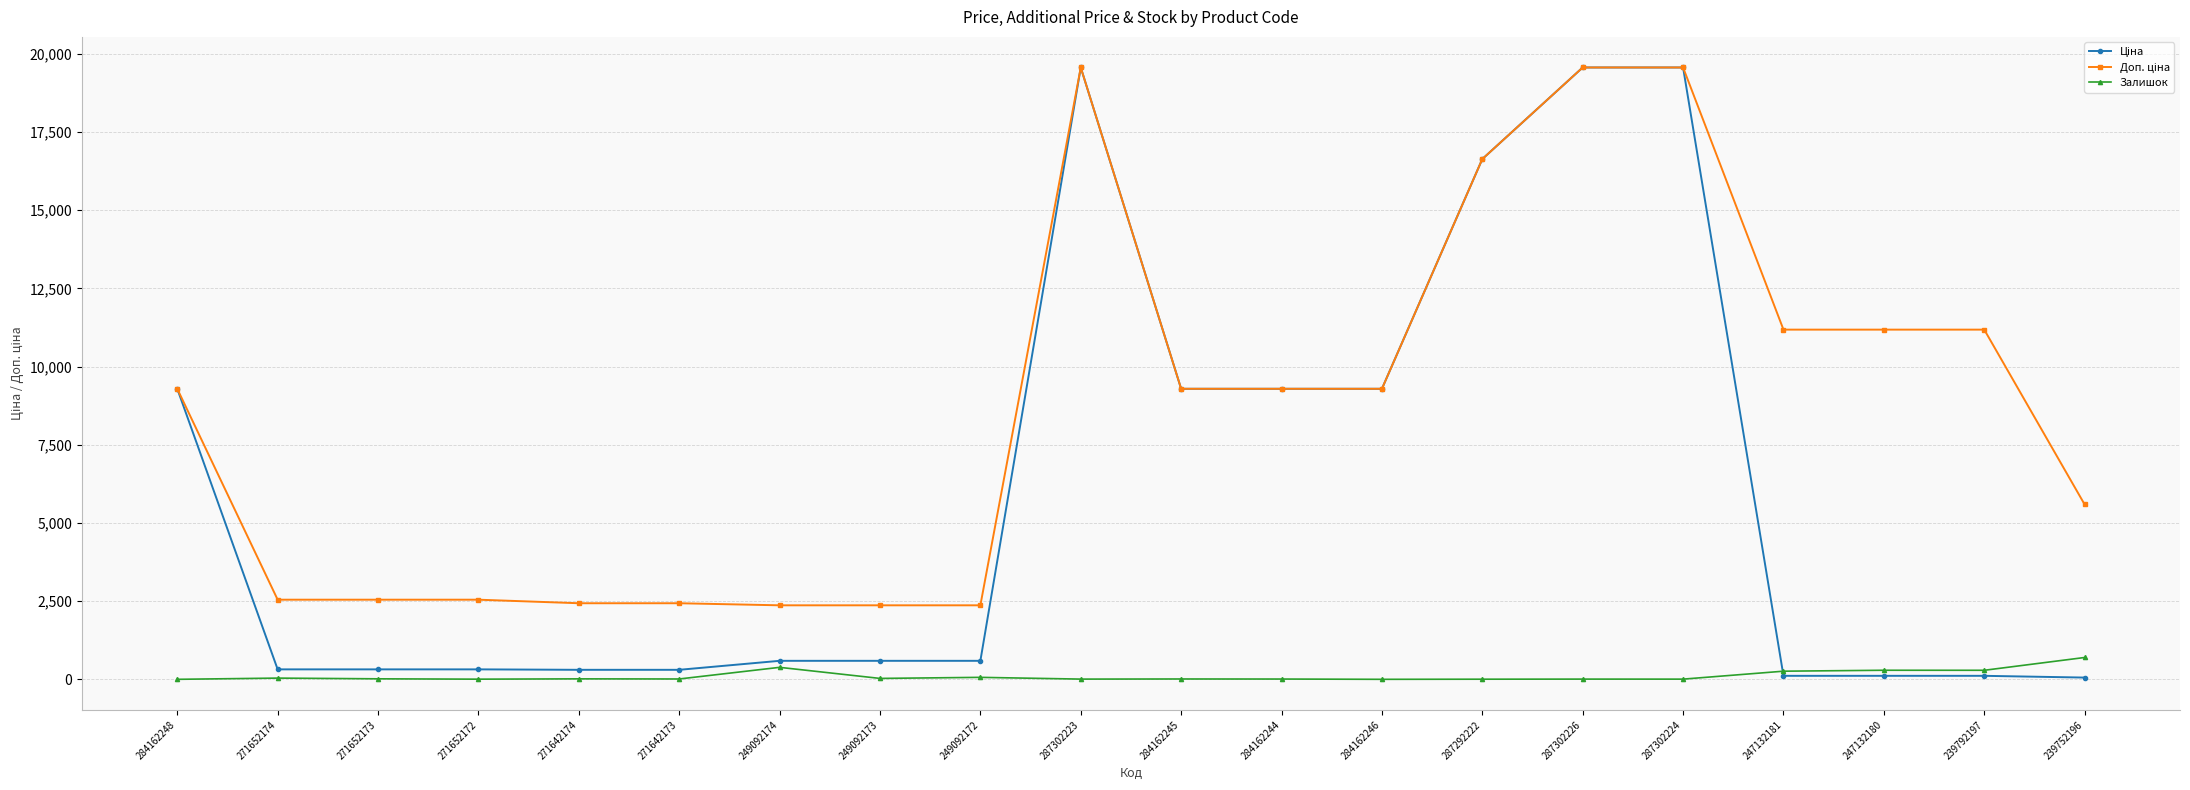

The Залишок series shows 4.0 at 287292222. True or false?

True